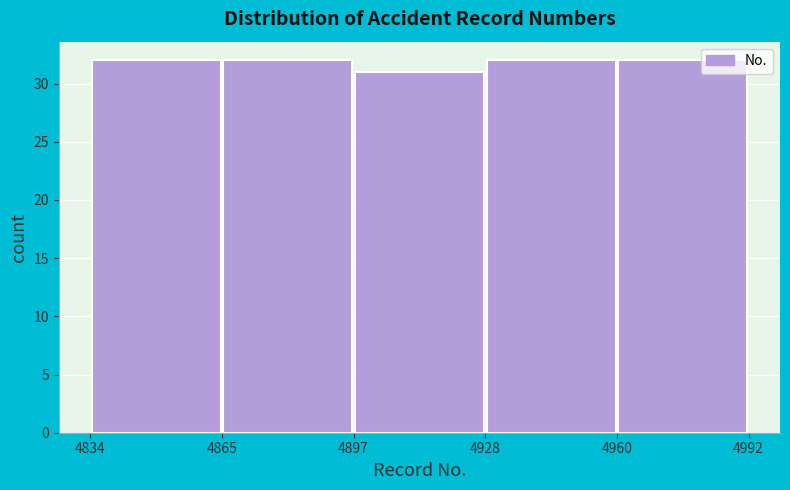

How tall is the bar that spans 4928 to 4960 on the x-axis? The values are not printed on the chart, so give them approximately, as read against the axis.

32